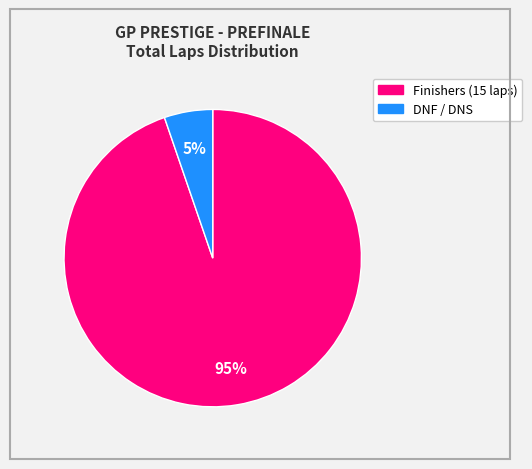

Does any single category account for the majority?

Yes